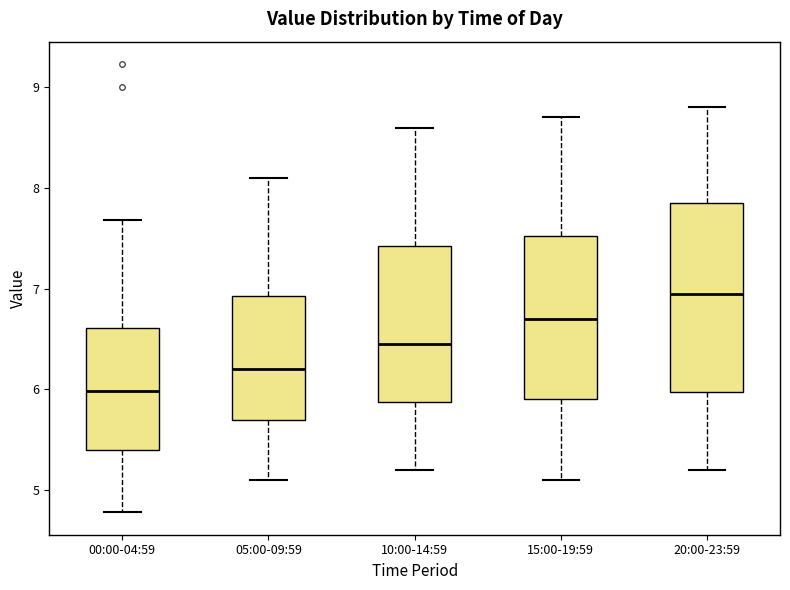

Reading left to right, transcribe this box plot: for each box, give where its median line is, the range the box spans, and where its two whiskers end, as read against the y-axis. The values are not printed on the chart, so give them approximately, as read against the axis.

00:00-04:59: median 6.0, box 5.4 to 6.6, whiskers 4.8 to 7.7
05:00-09:59: median 6.2, box 5.7 to 6.9, whiskers 5.1 to 8.1
10:00-14:59: median 6.5, box 5.9 to 7.4, whiskers 5.2 to 8.6
15:00-19:59: median 6.7, box 5.9 to 7.5, whiskers 5.1 to 8.7
20:00-23:59: median 7.0, box 6.0 to 7.9, whiskers 5.2 to 8.8